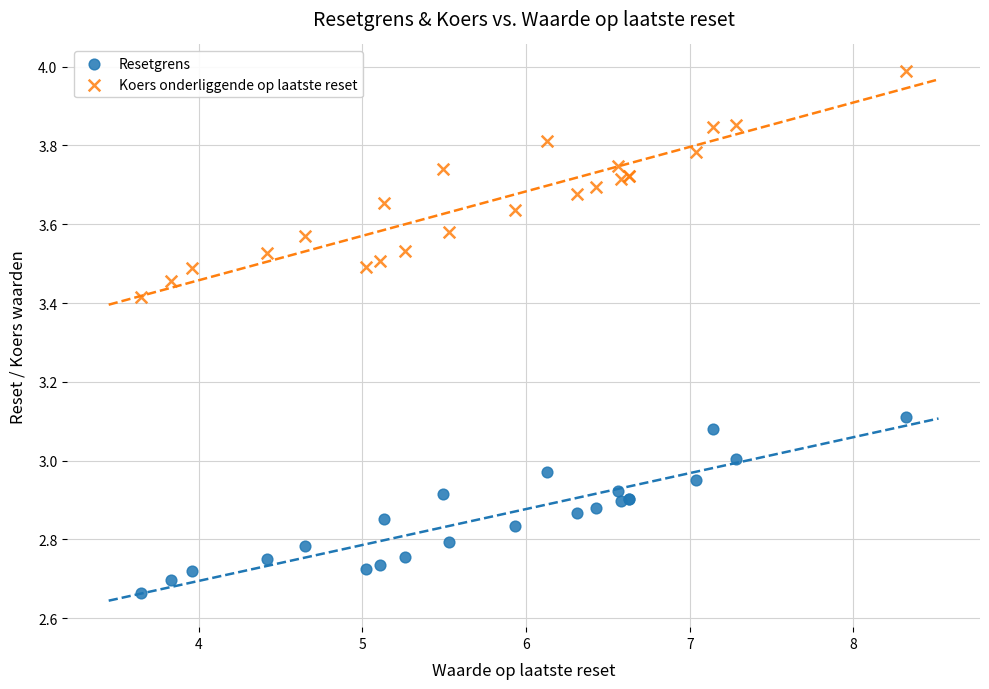

What is the X range (max minus min) for the scatter plot?

4.7